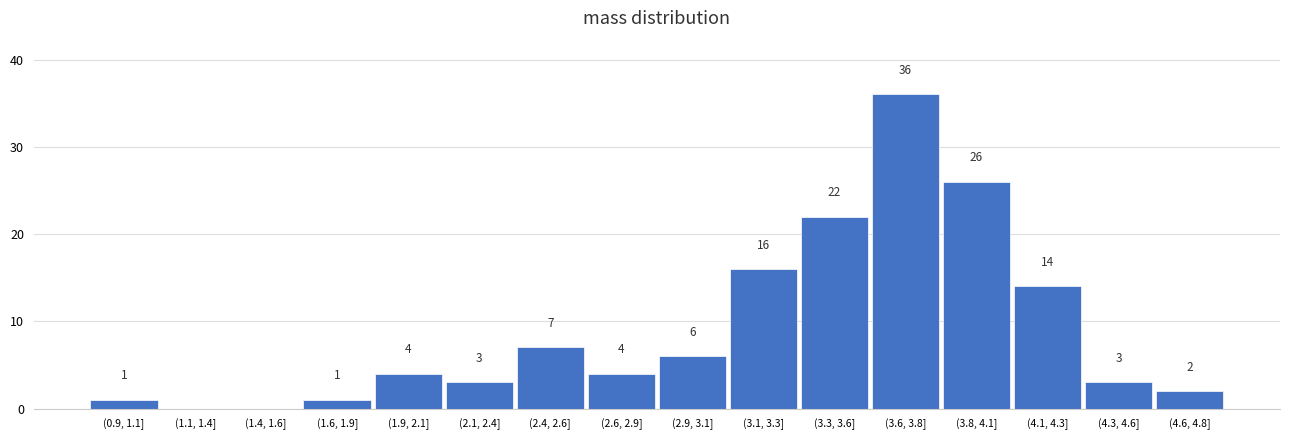

Reading right to left, what are all the values shown in this chart?

(4.6, 4.8]=2	(4.3, 4.6]=3	(4.1, 4.3]=14	(3.8, 4.1]=26	(3.6, 3.8]=36	(3.3, 3.6]=22	(3.1, 3.3]=16	(2.9, 3.1]=6	(2.6, 2.9]=4	(2.4, 2.6]=7	(2.1, 2.4]=3	(1.9, 2.1]=4	(1.6, 1.9]=1	(1.4, 1.6]=0	(1.1, 1.4]=0	(0.9, 1.1]=1